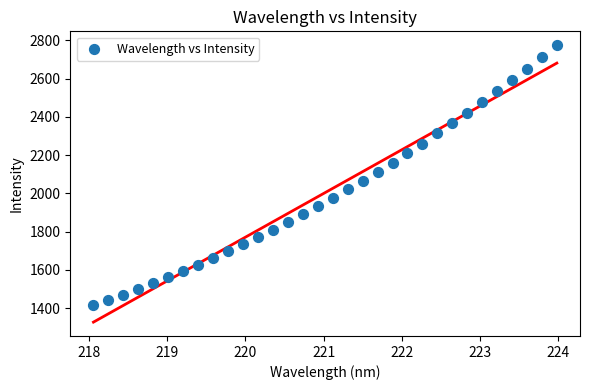

What is the range of Y values (max minus min)?

1358.4